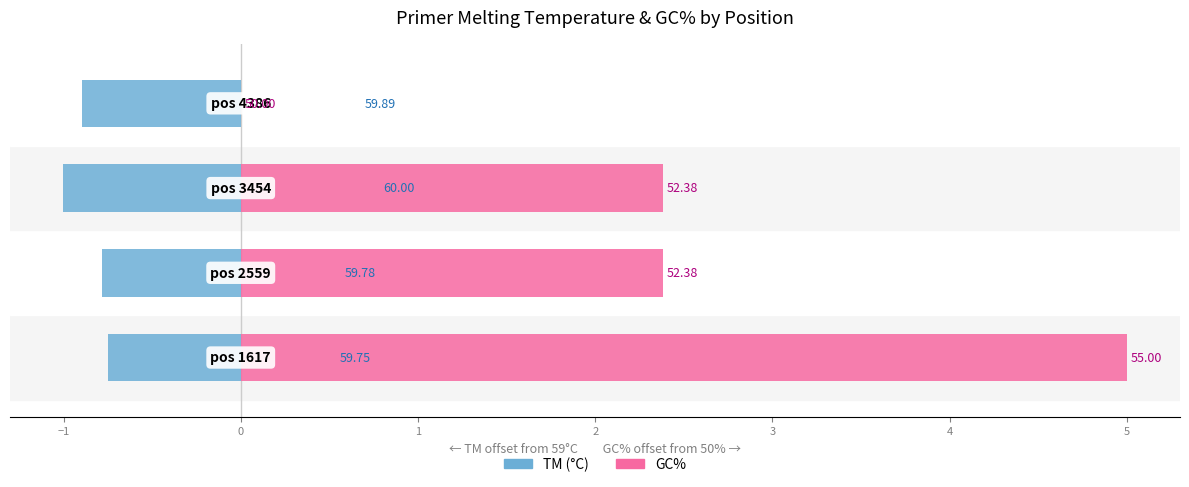

At how many categories does at least one series exceed 4?

1